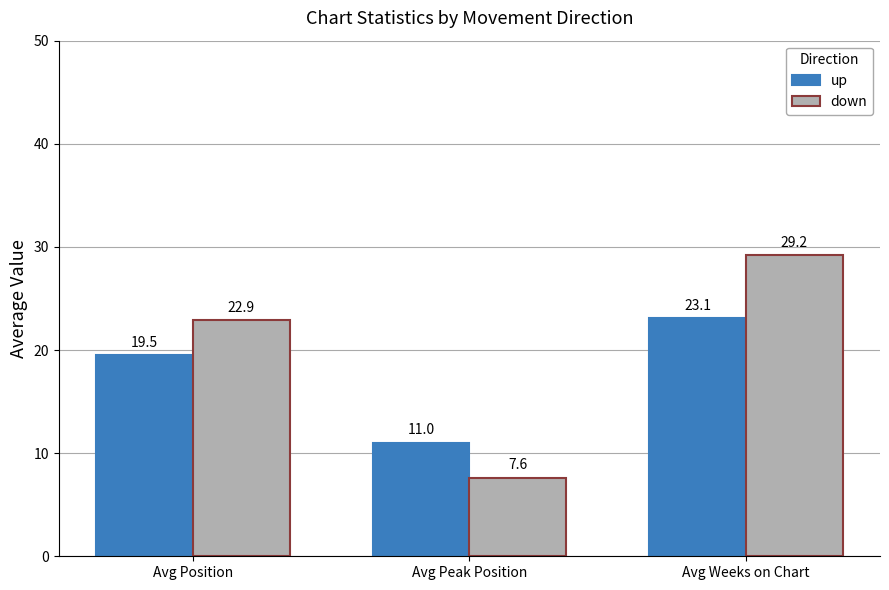

At which label does up reach its peak?

Avg Weeks on Chart